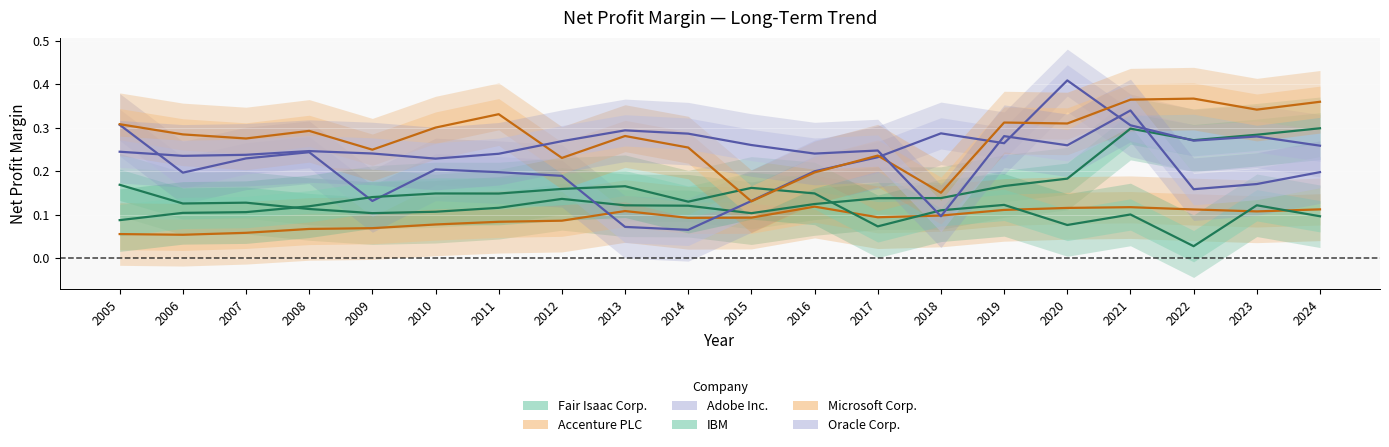

What is the sum of the Adobe Inc. values at 2008 and 2024?

0.5